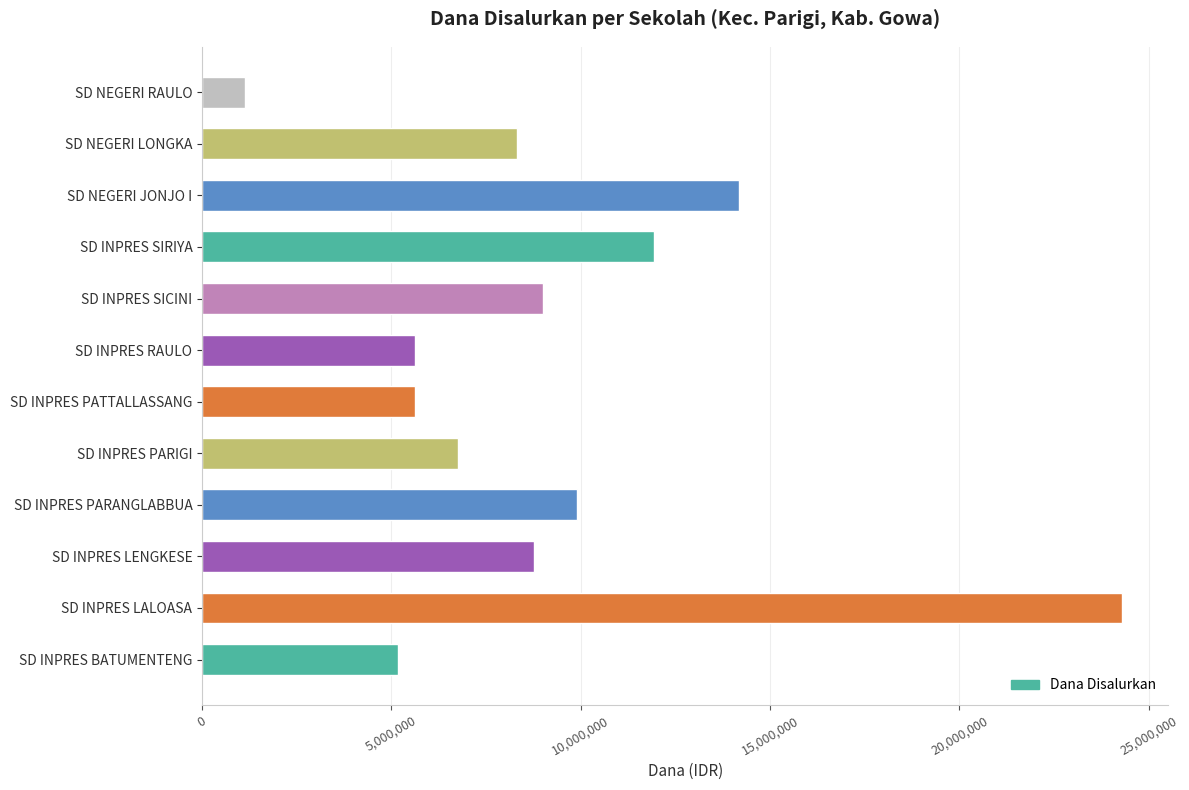

What is the sum of all values?

110700000